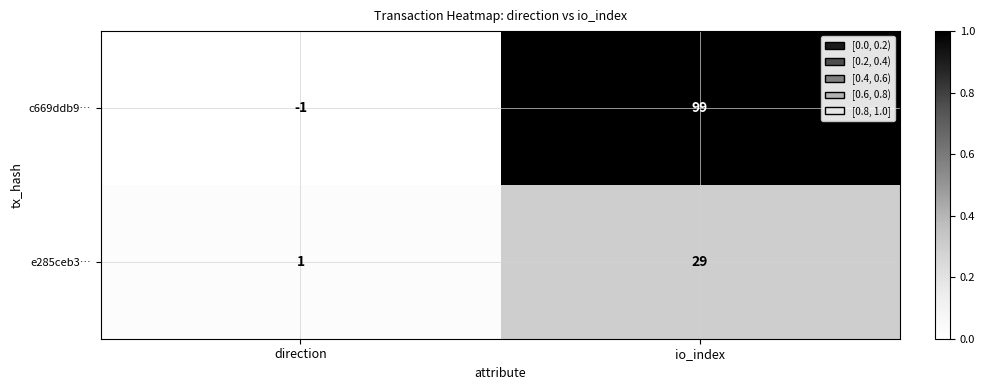

What is the average value of the e285ceb3… series?

15